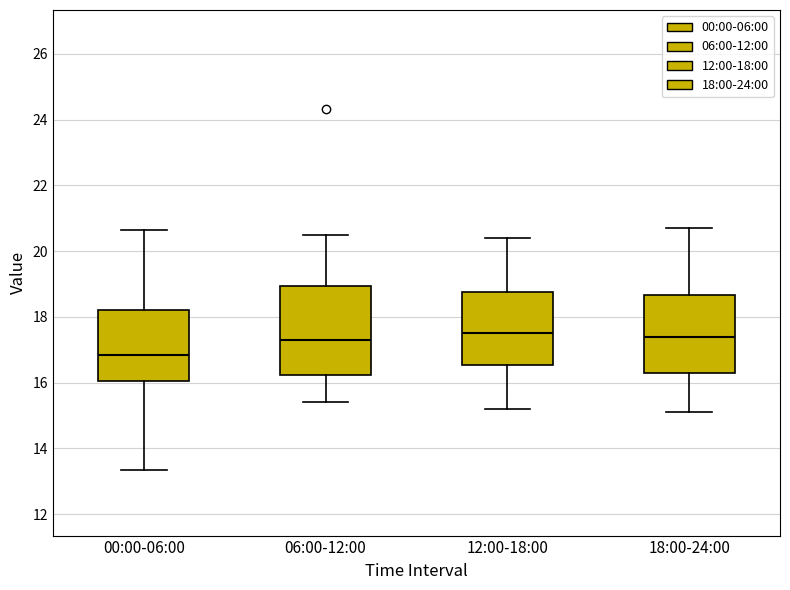

Comparing the boxes themselves (not the whiskers), which one is the tallest?

06:00-12:00